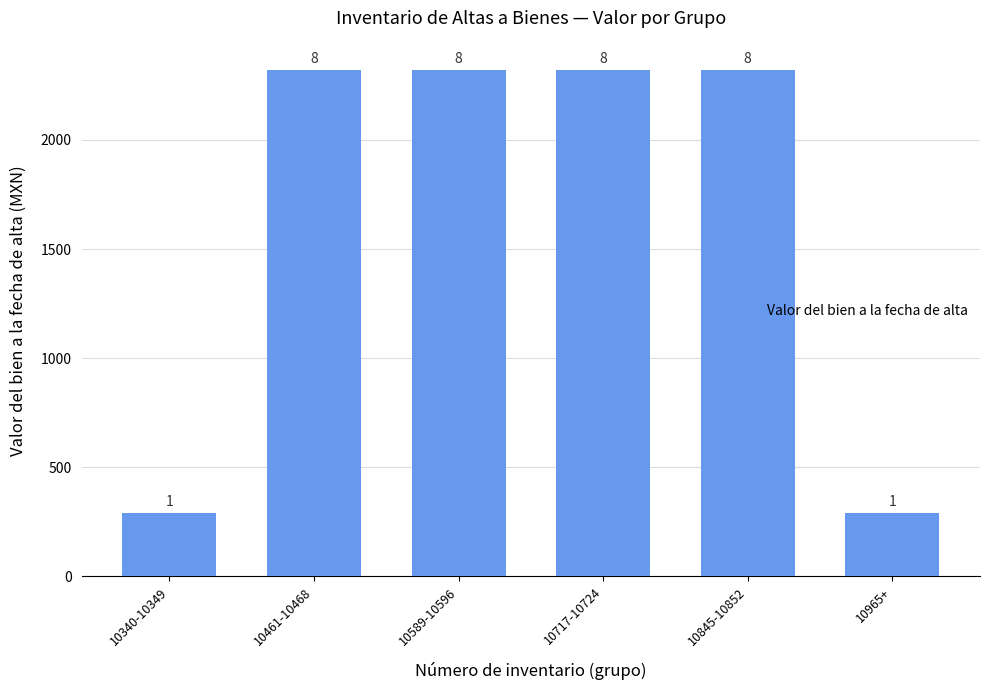

Are the bars horizontal?

No